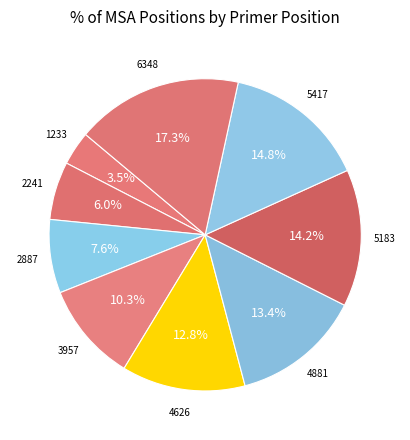

Which slice is the smallest?

1233